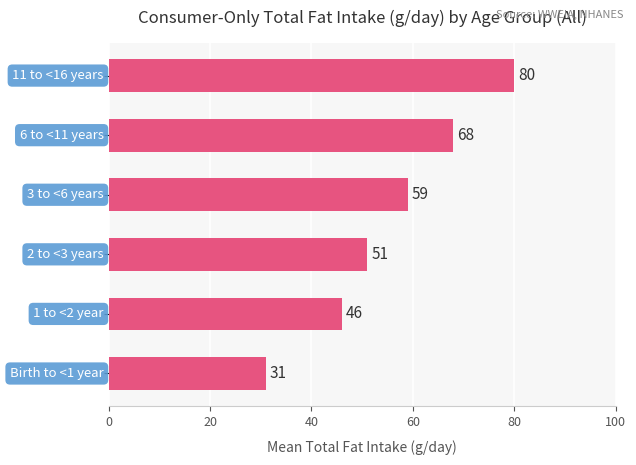

What is the greatest value displayed?

80